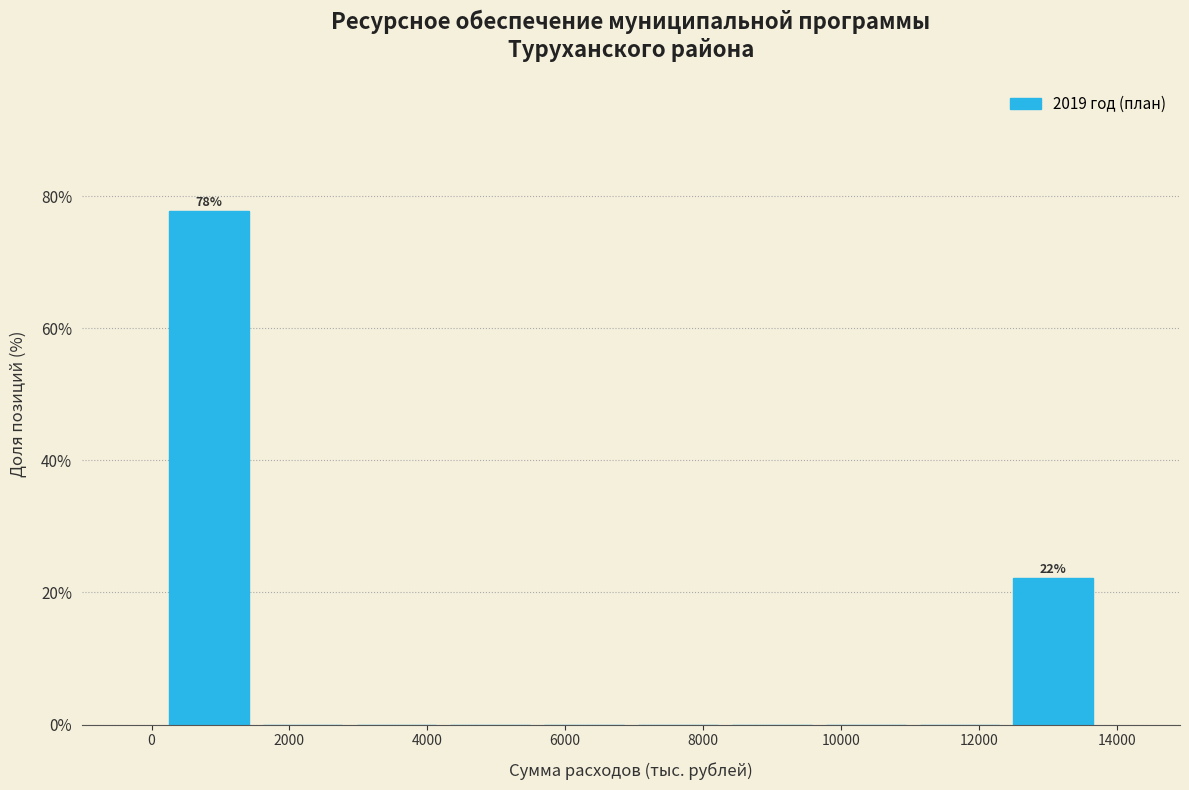

Which range on the x-axis has the tallest bar?

200 to 1600